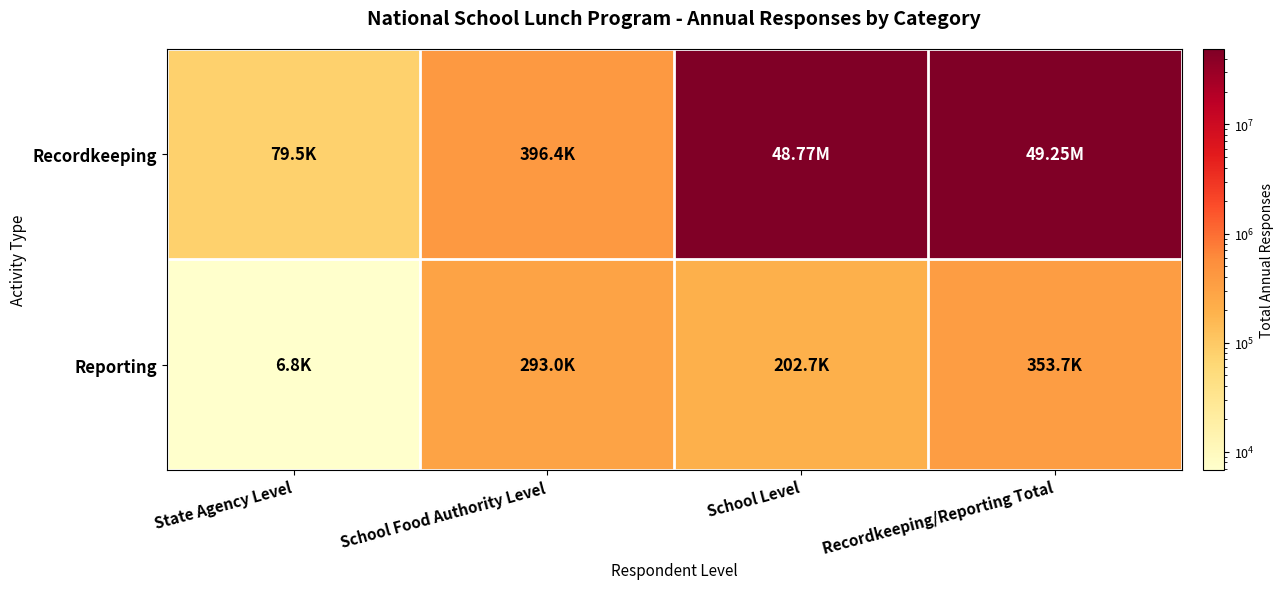

Is it true that Recordkeeping equals 396440.0 at School Food Authority Level?

True